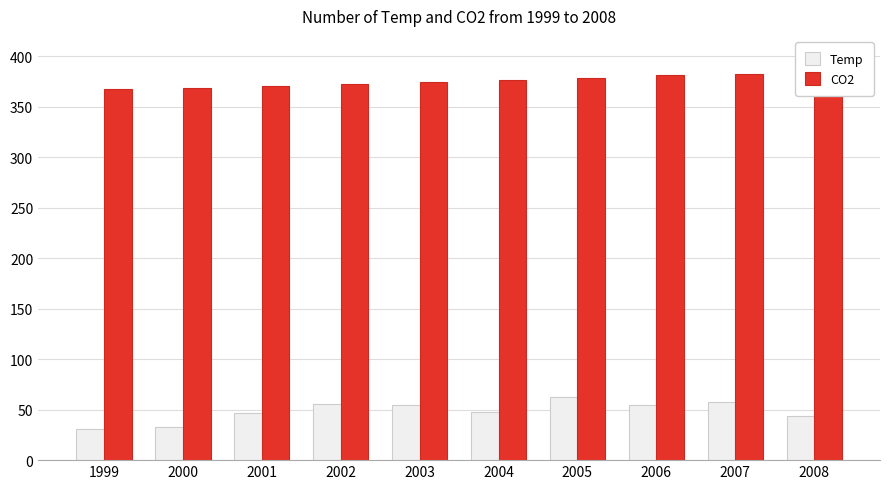

Does the chart contain stacked bars?

No